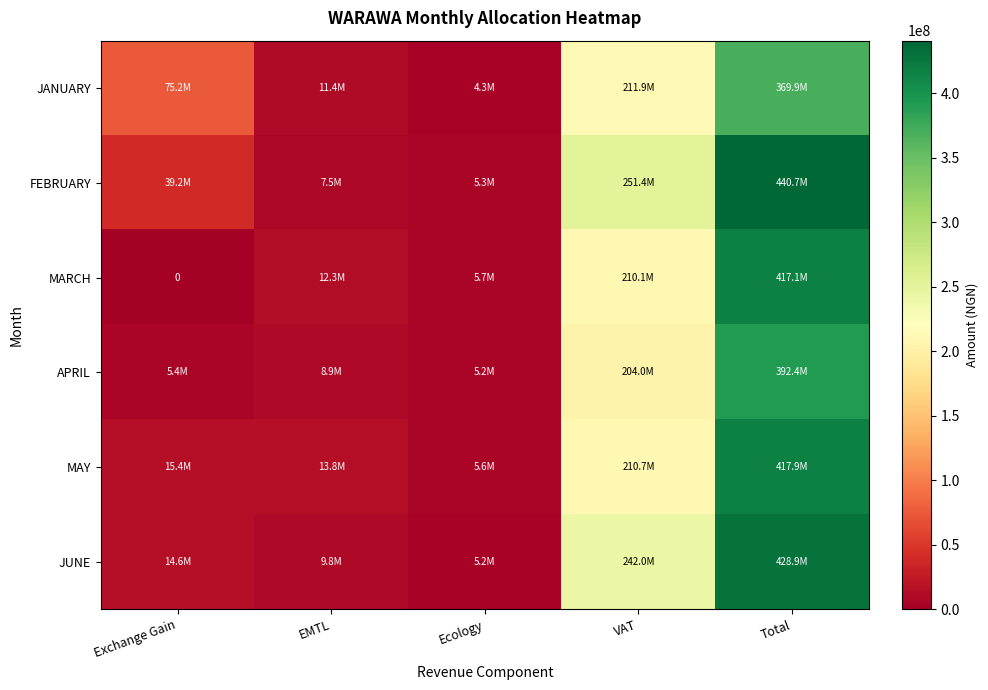

List the labels in order of MAY value, largest first.

Total, VAT, Exchange Gain, EMTL, Ecology